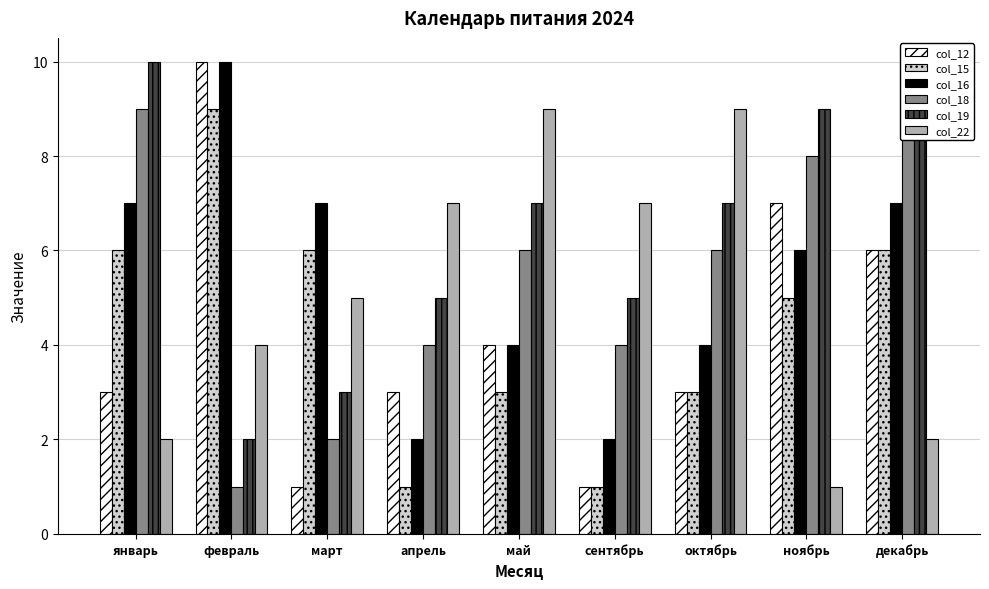

What is the difference between the highest and lowest values at декабрь?

8